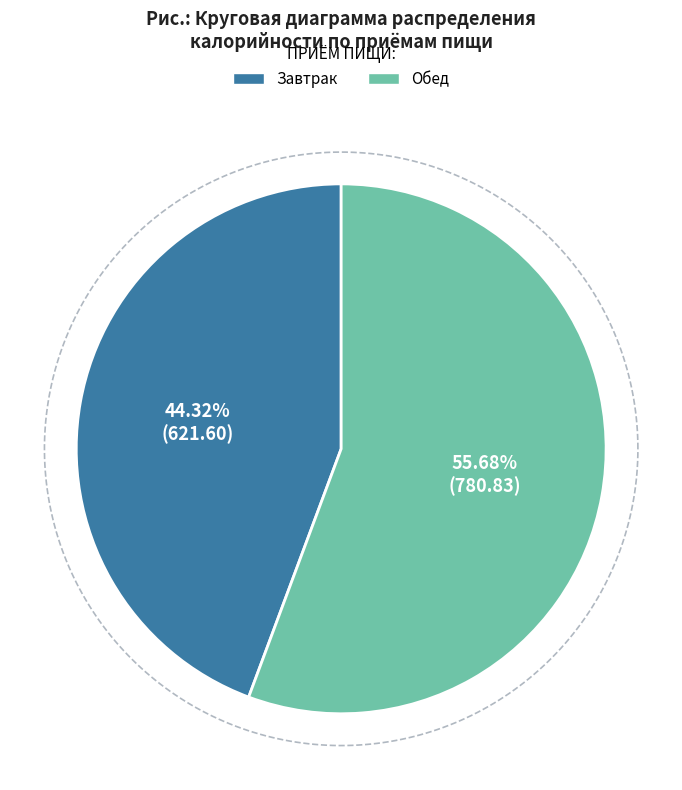

Which category has the biggest portion of the pie?

Обед